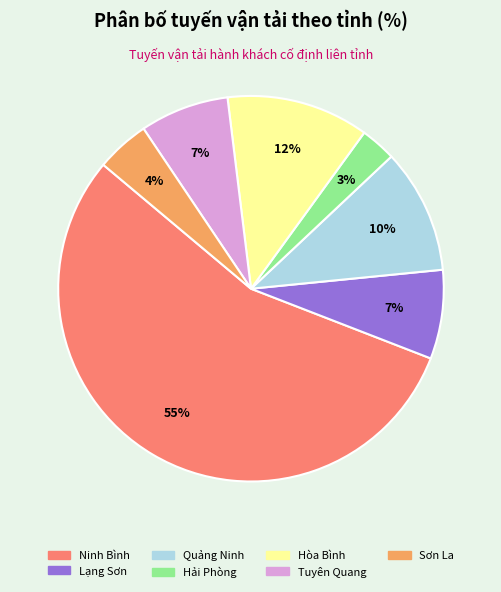

Count the number of slices in the pie.

7